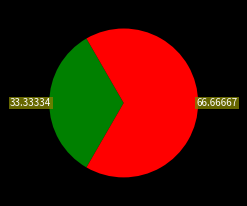

Is there any slice that represents more than half of the pie?

Yes